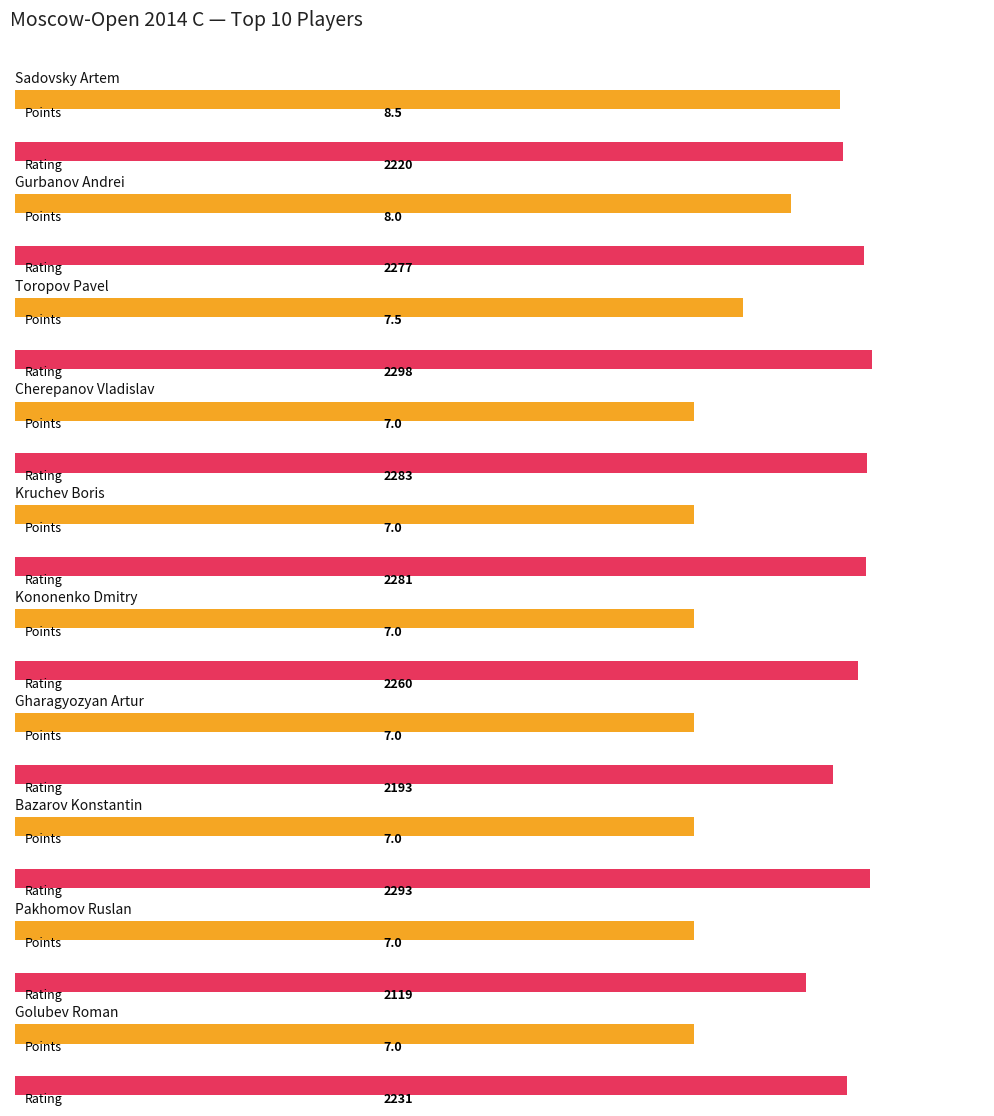

Does the chart contain any negative values?

No